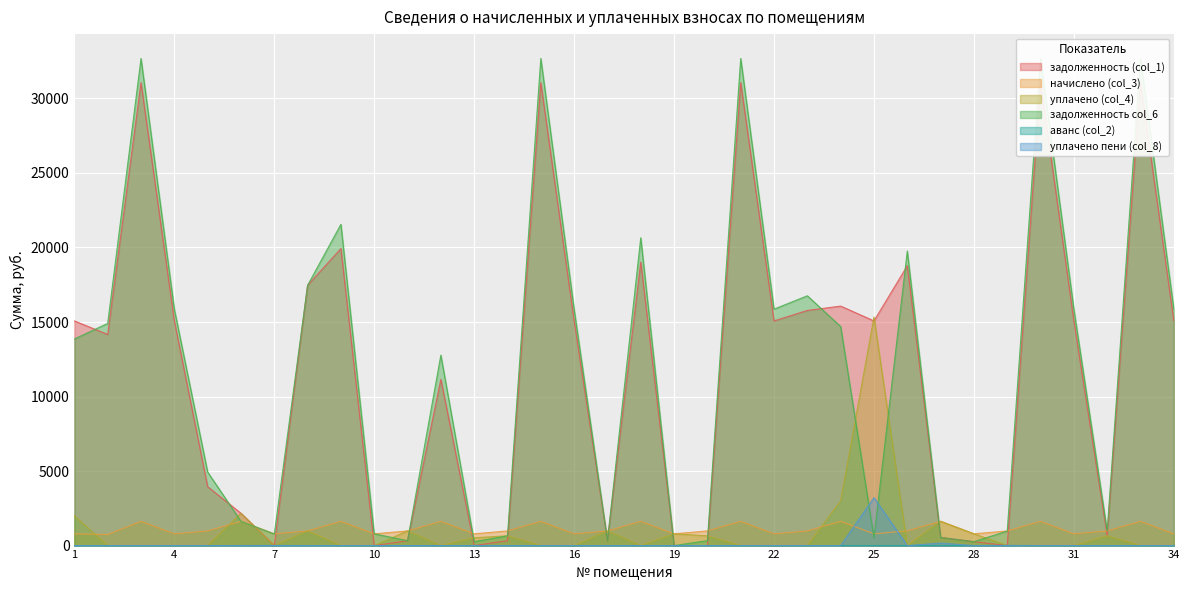

Which category has the highest value in the уплачено пени (col_8) series?

25